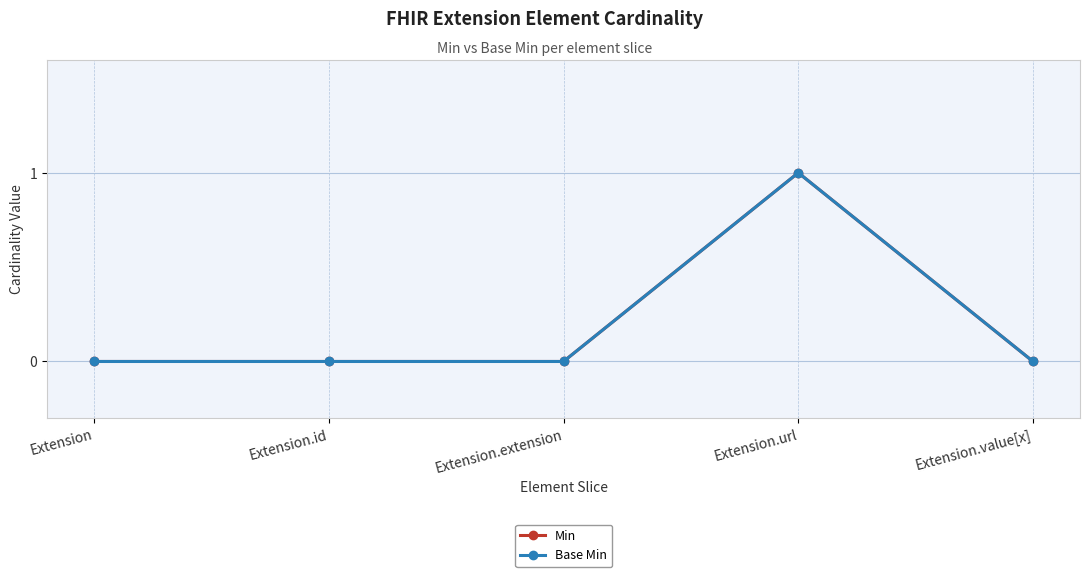

Rank the categories by Base Min value from highest to lowest.

Extension.url, Extension, Extension.id, Extension.extension, Extension.value[x]